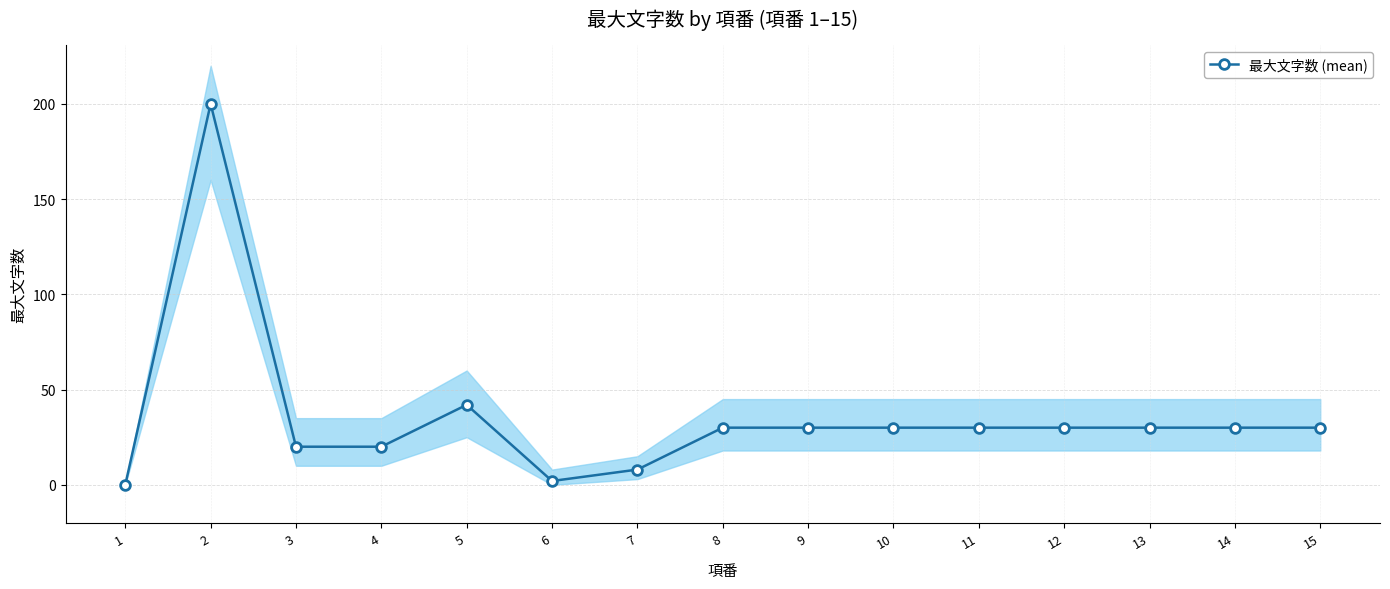

How many values are above zero?

14